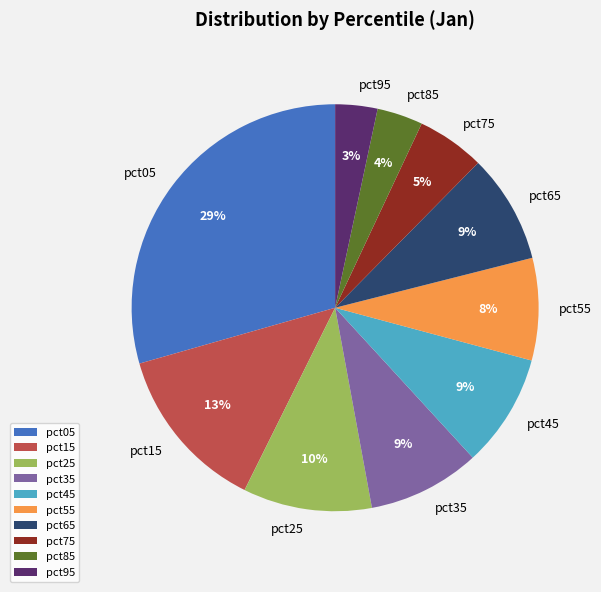

What percentage is the pct05 slice, to the nearest percent?

29%